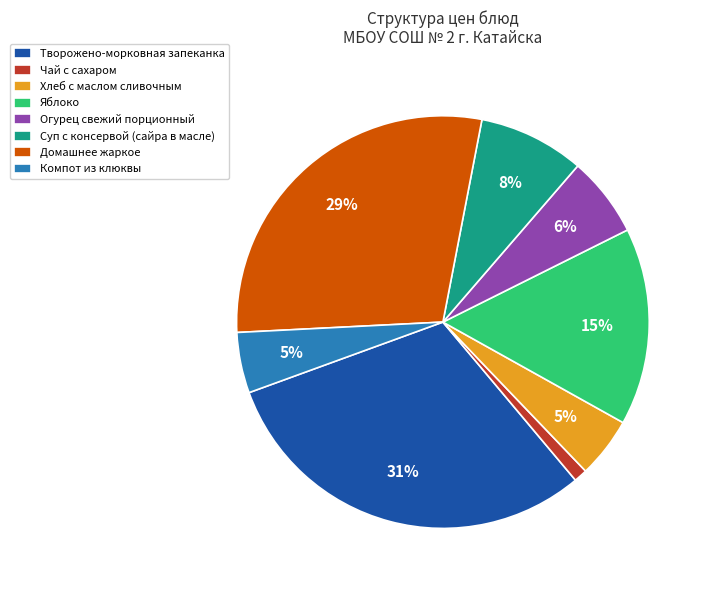

Combined, do Домашнее жаркое and Яблоко account for over 50%?

No